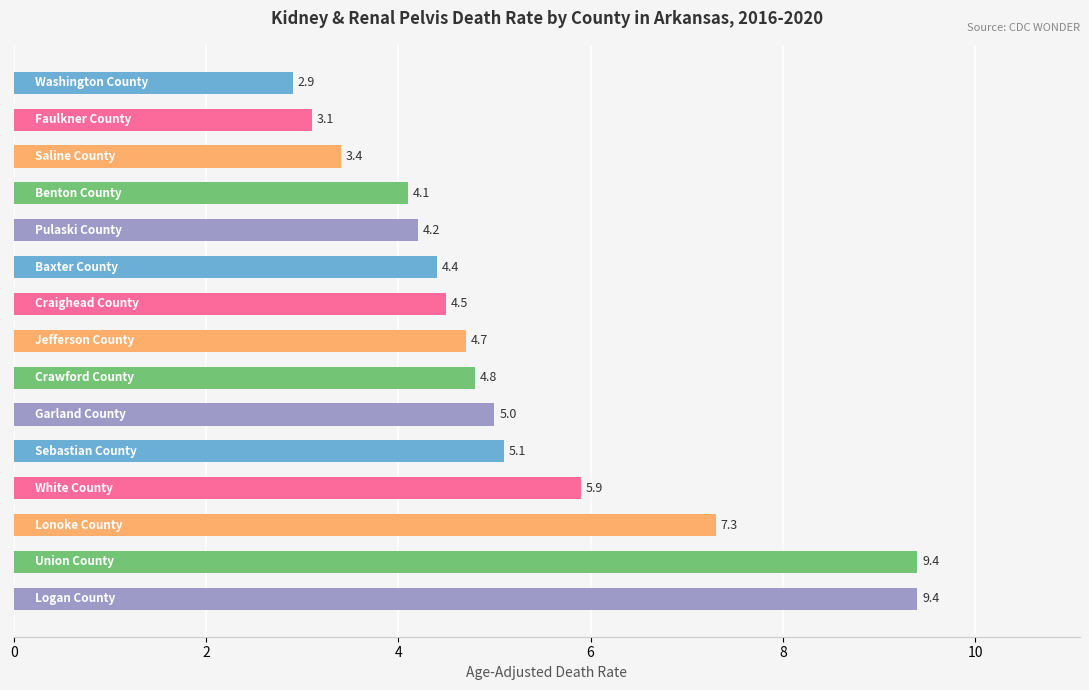

Reading top to bottom, extract all data points from this chart.

2.9	3.1	3.4	4.1	4.2	4.4	4.5	4.7	4.8	5.0	5.1	5.9	7.3	9.4	9.4